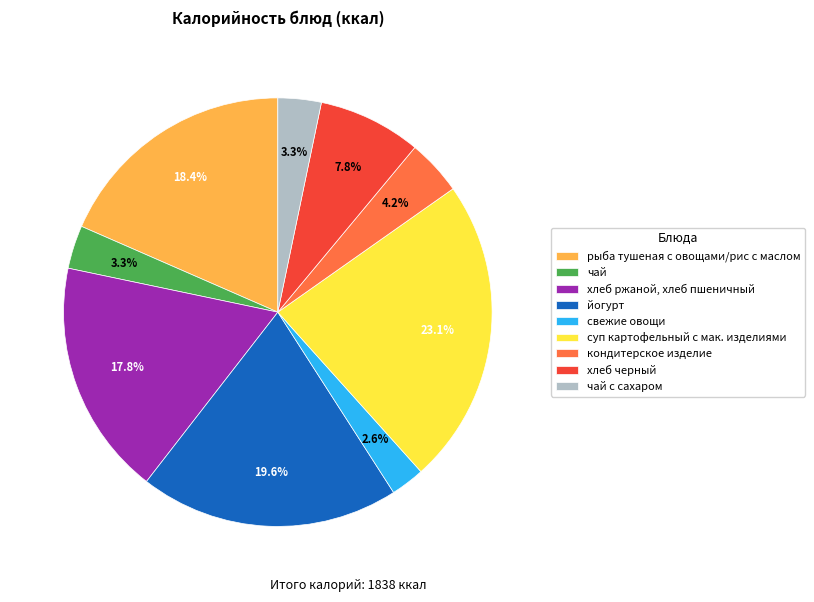

Does йогурт represent more than half of the total?

No